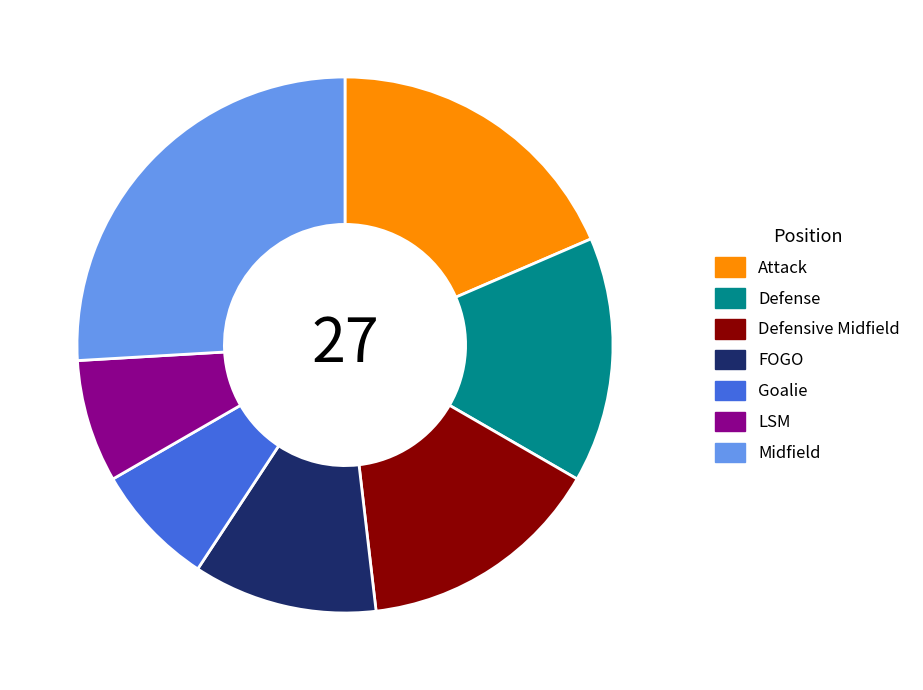

Approximately how many times larger is the value at FOGO compared to Goalie?

1.5